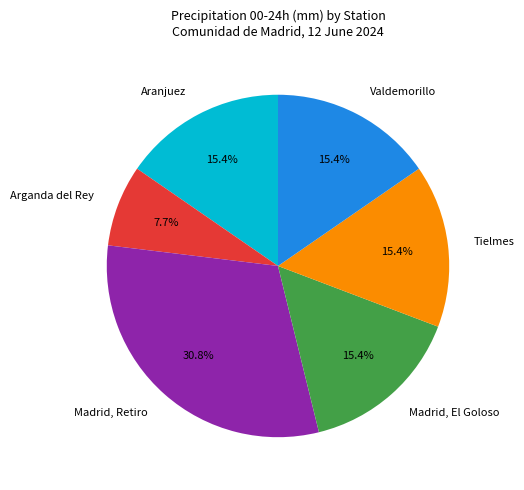

What percentage is the Tielmes slice, to the nearest percent?

15%